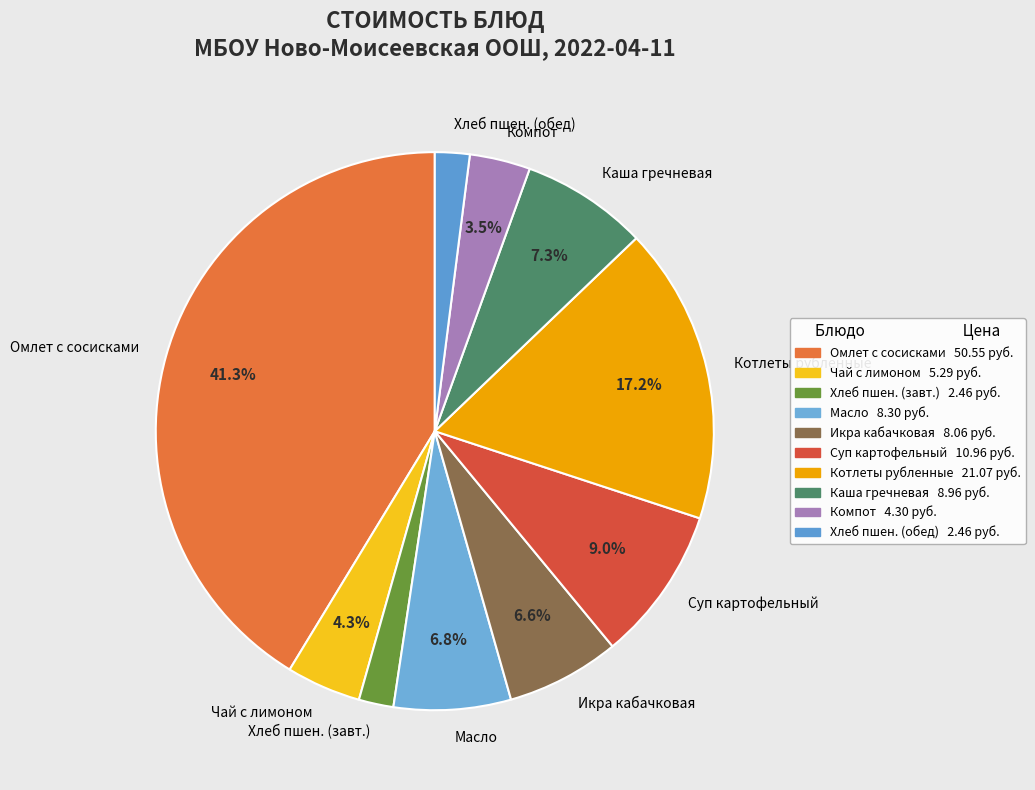

To the nearest percent, what portion does Хлеб пшеничный (обед) represent?

2%